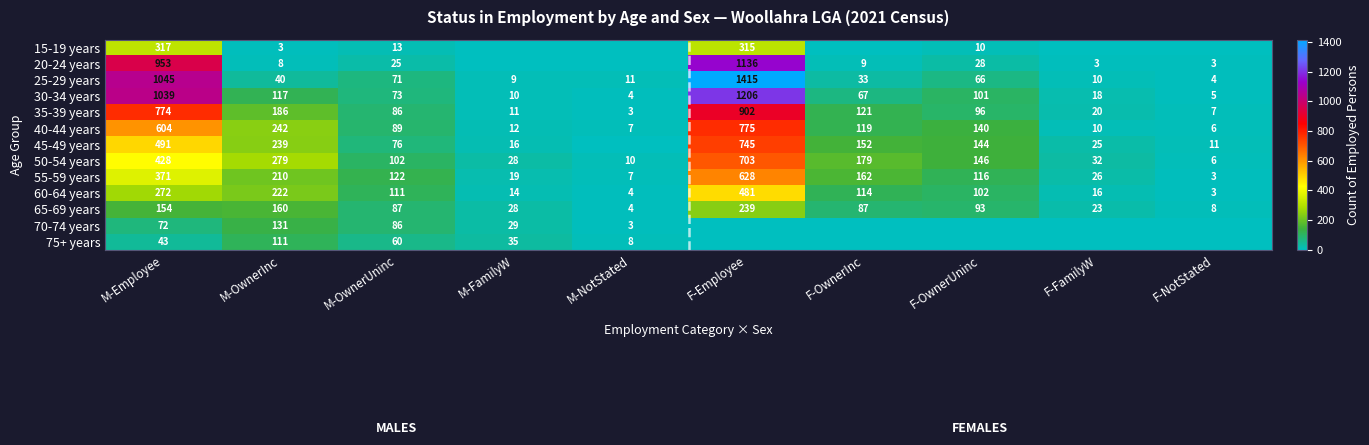

What is the maximum value for 30-34 years?

1206